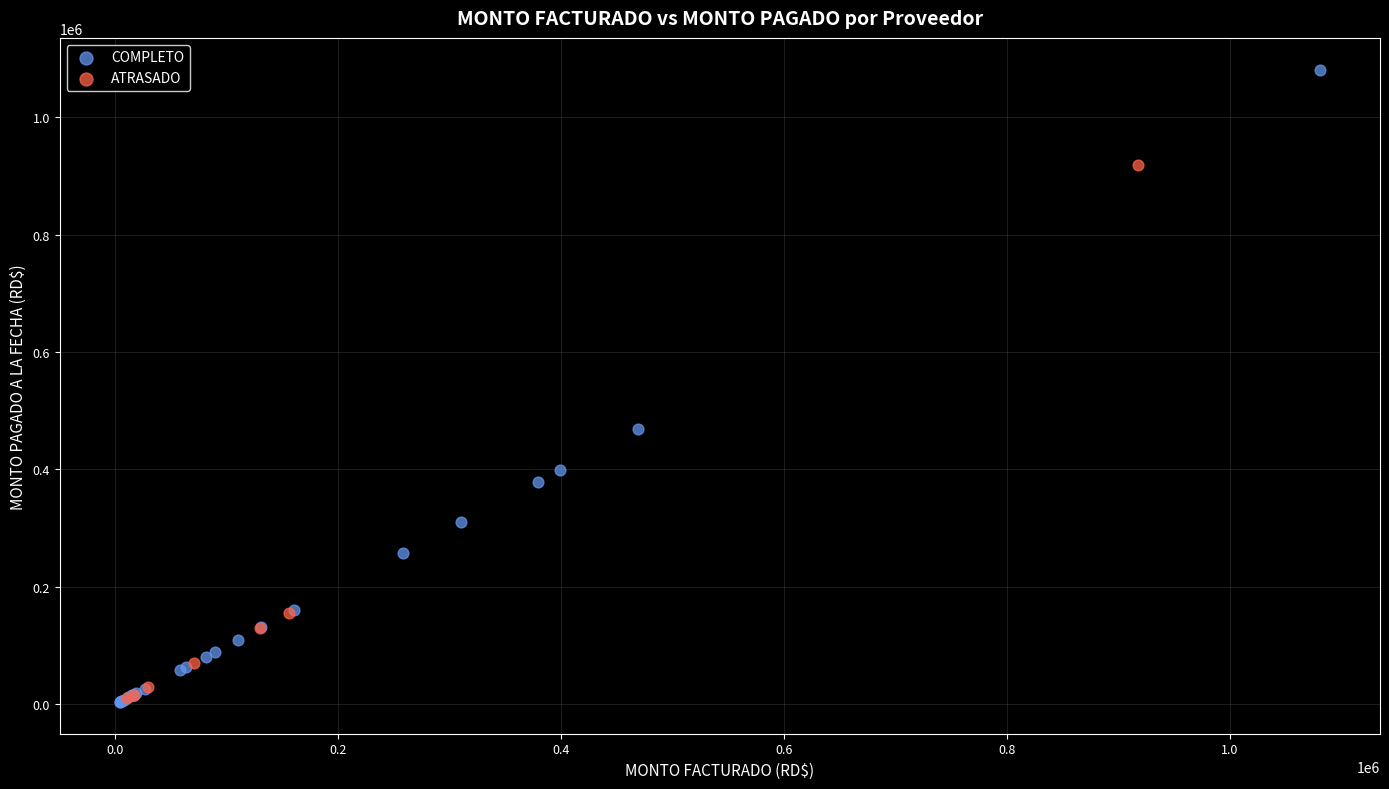

Which series contains the highest Y value?

COMPLETO